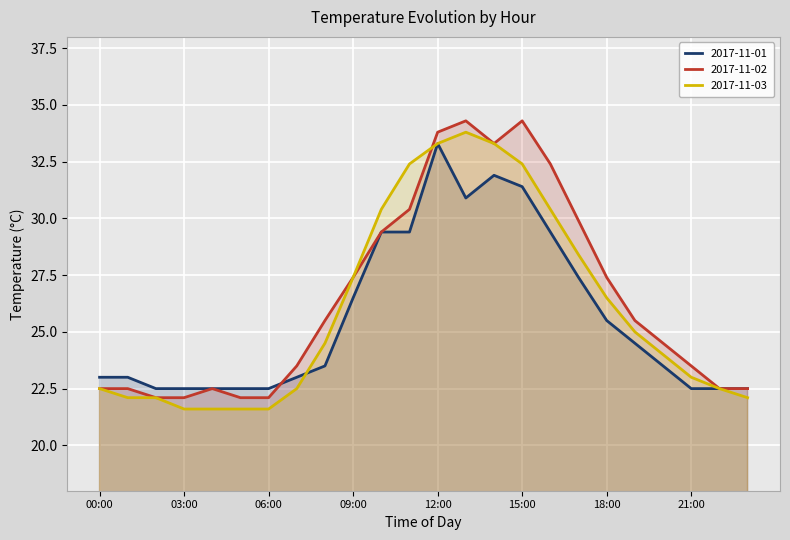

Reading left to right, list all the values displayed in this chart.

2017-11-01: 23.0	23.0	22.5	22.5	22.5	22.5	22.5	23.0	23.5	26.5	29.4	29.4	33.3	30.9	31.9	31.4	29.4	27.4	25.5	24.5	23.5	22.5	22.5	22.5
2017-11-02: 22.5	22.5	22.1	22.1	22.5	22.1	22.1	23.5	25.5	27.4	29.4	30.4	33.8	34.3	33.3	34.3	32.4	29.9	27.4	25.5	24.5	23.5	22.5	22.5
2017-11-03: 22.5	22.1	22.1	21.6	21.6	21.6	21.6	22.5	24.5	27.4	30.4	32.4	33.3	33.8	33.3	32.4	30.4	28.4	26.5	25.0	24.0	23.0	22.5	22.1